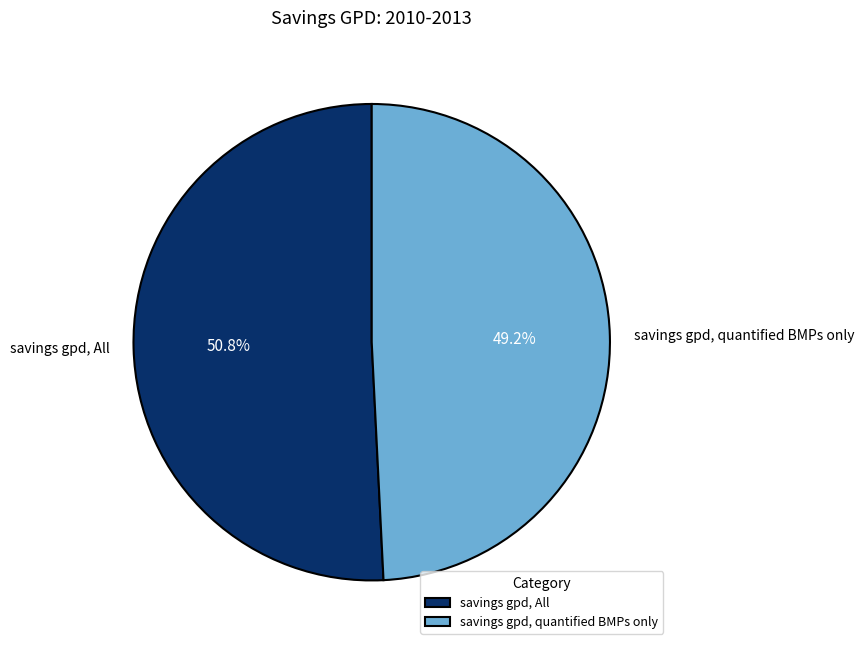

Which slice is the smallest?

savings gpd, quantified BMPs only